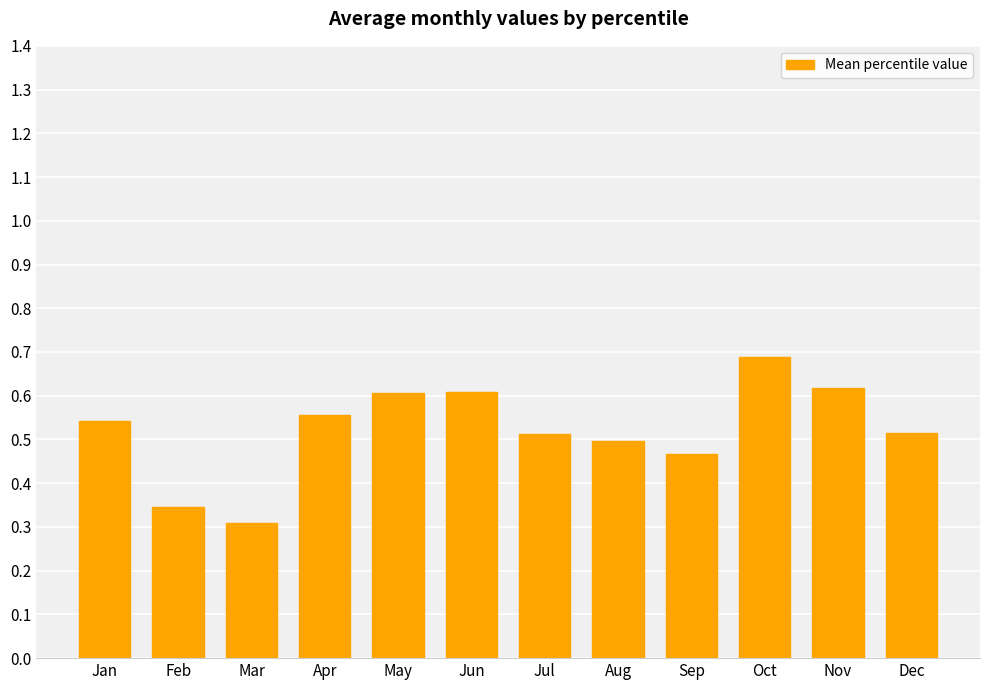

What is the change in value from Mar to Oct?

+0.4